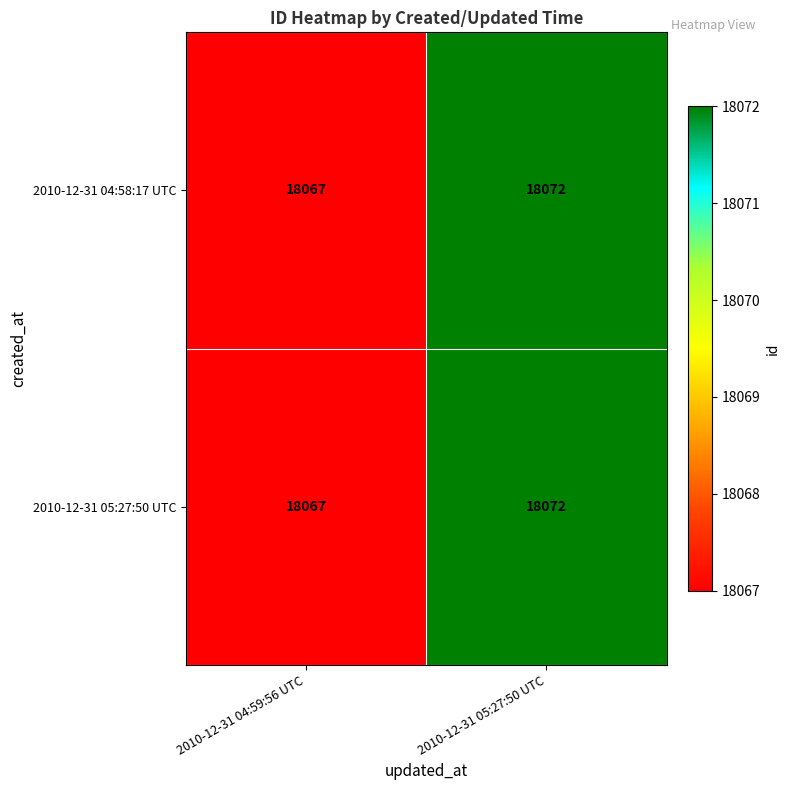

Reading left to right, list all the values displayed in this chart.

2010-12-31 04:58:17 UTC: 18067	18072
2010-12-31 05:27:50 UTC: 18067	18072